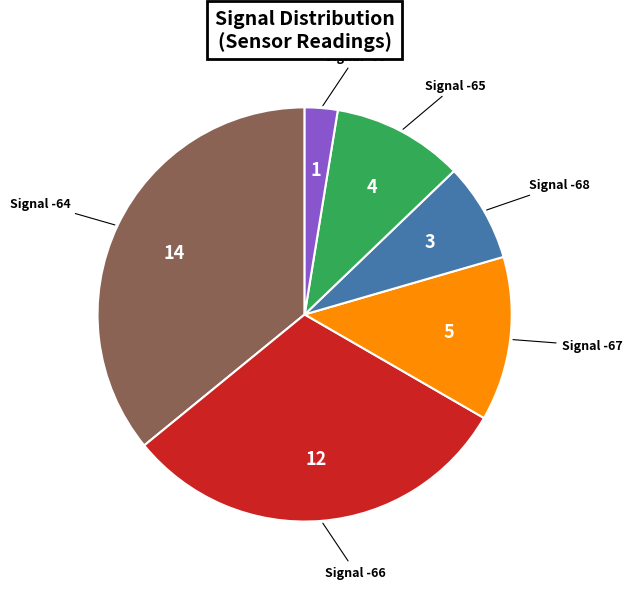

Does any single category account for the majority?

No